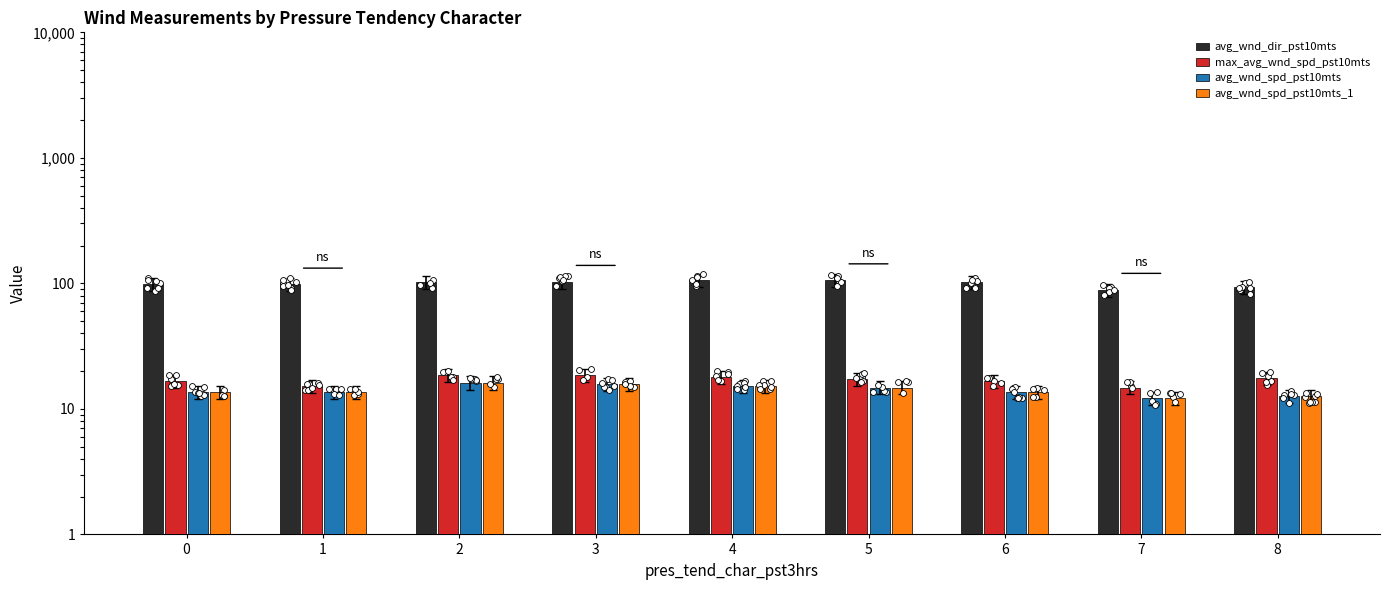

What are all the series names shown in the legend?

avg_wnd_dir_pst10mts, max_avg_wnd_spd_pst10mts, avg_wnd_spd_pst10mts, avg_wnd_spd_pst10mts_1